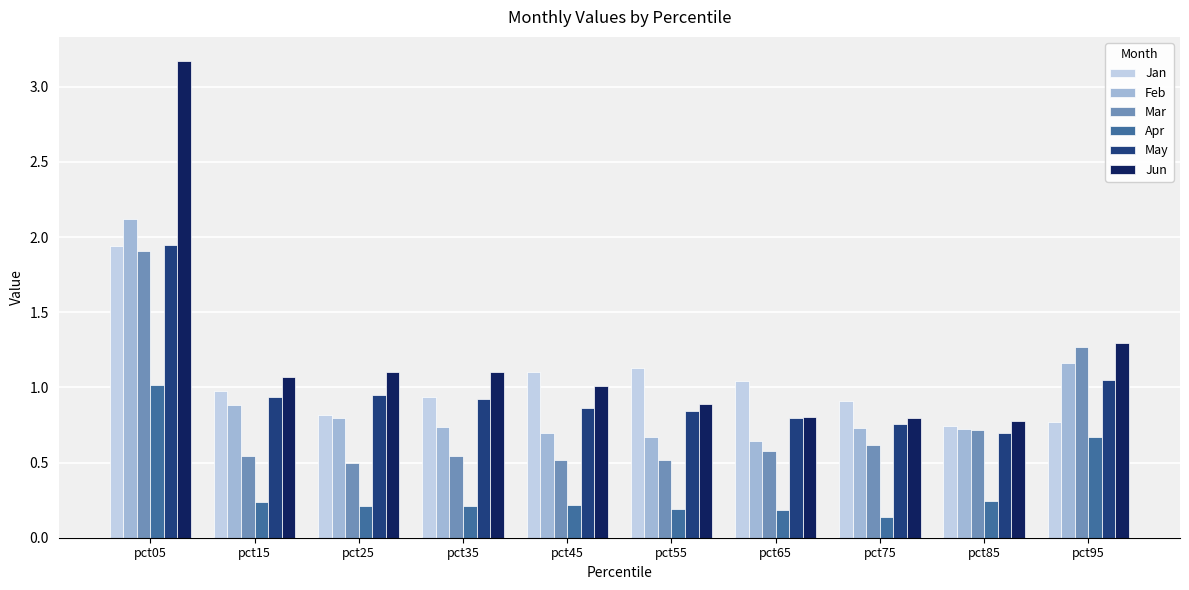

Which series changed the most between pct65 and pct95?

Mar